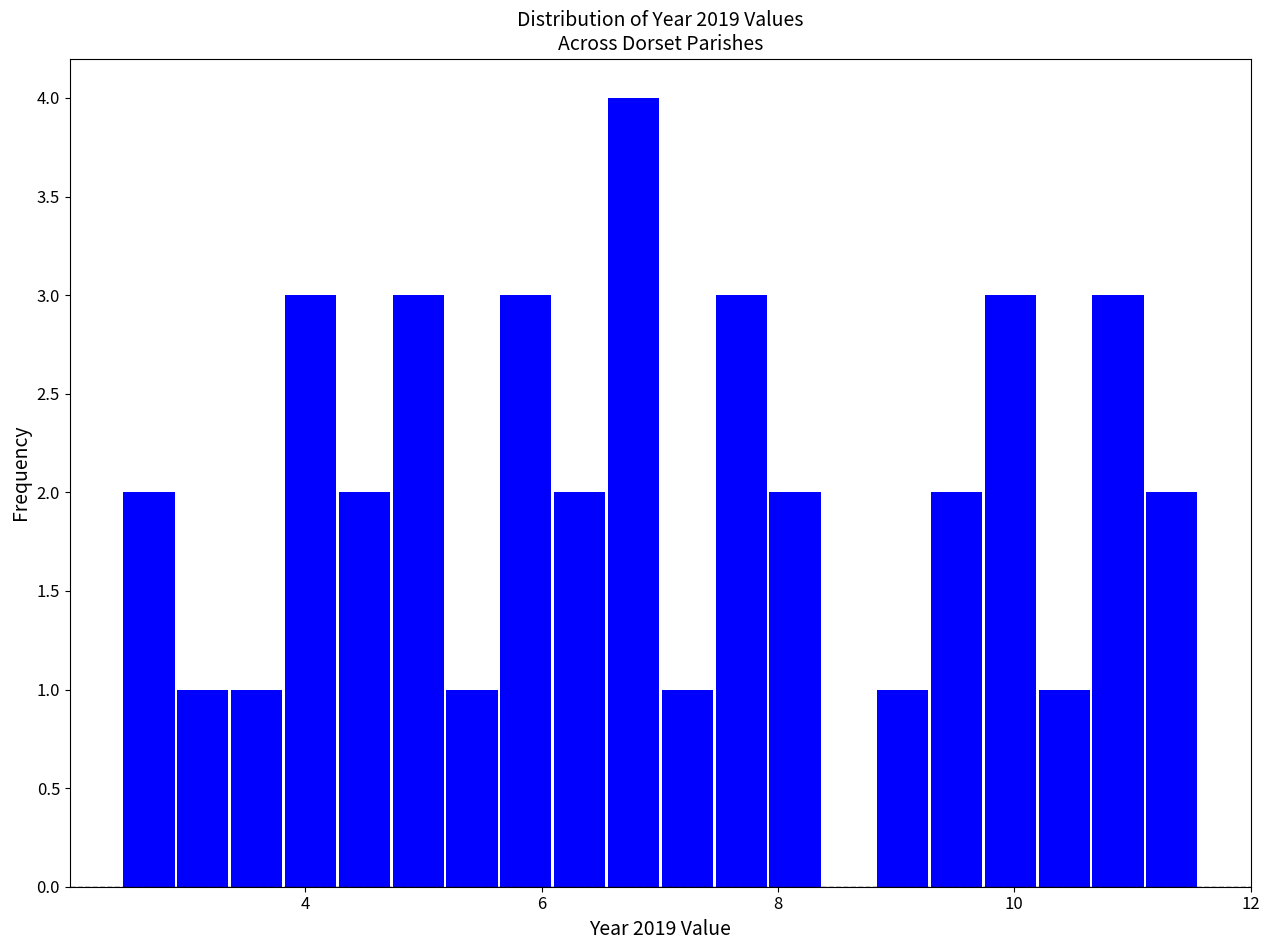

Around what value on the x-axis is the tallest bar? Give the approximate position of its centre, as read against the axis.

6.8